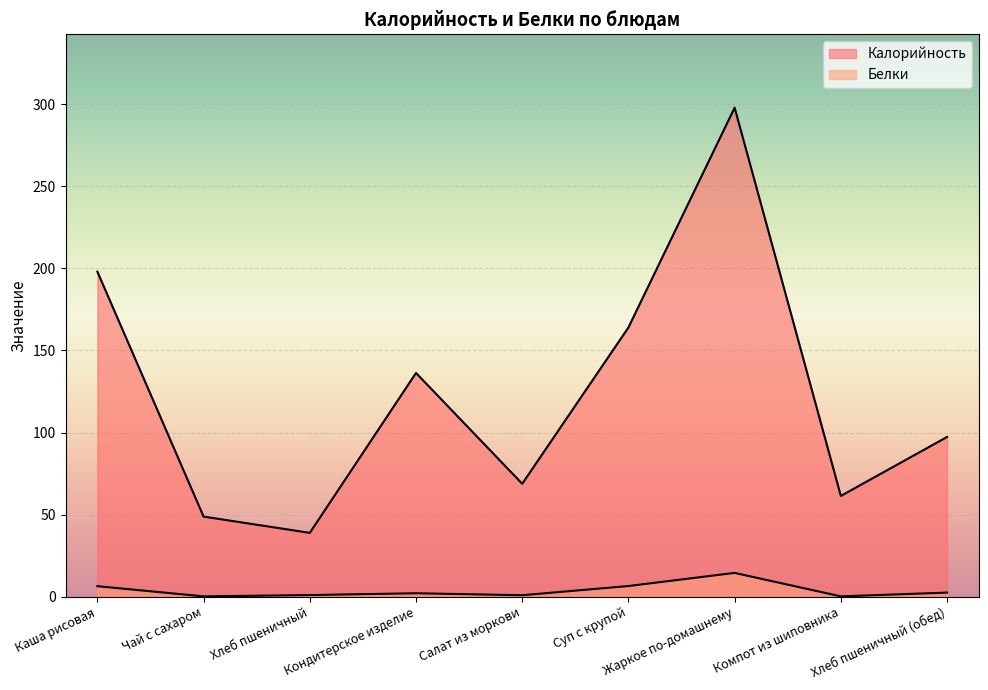

What is the label of the 9th point from the right?

Каша рисовая